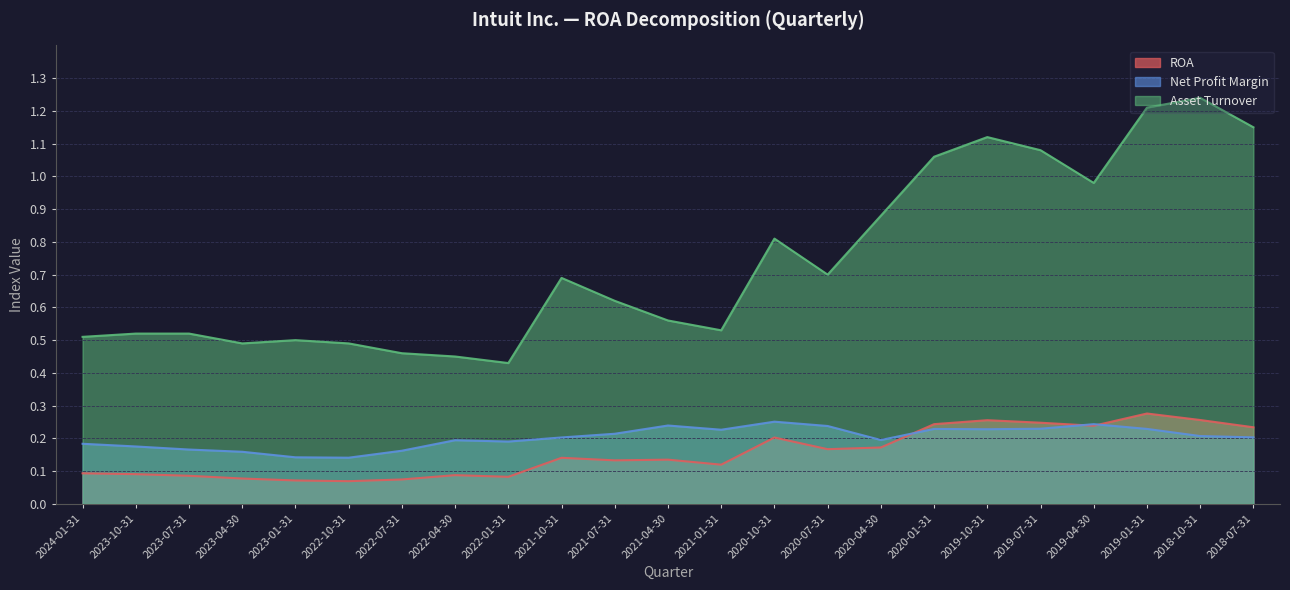

What is the lowest value of the ROA series?

0.1